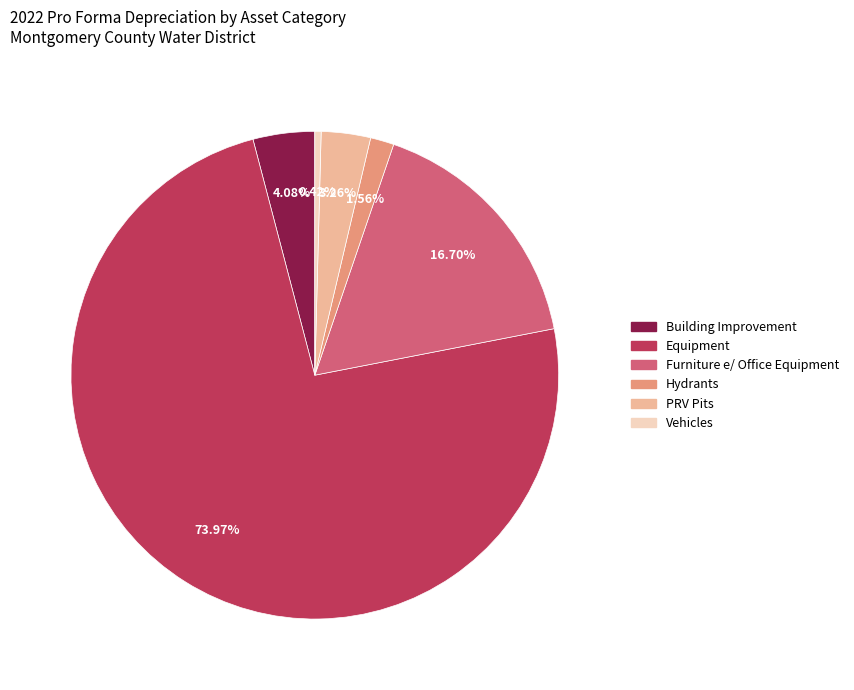

Is the sum of PRV Pits and Equipment greater than half?

Yes